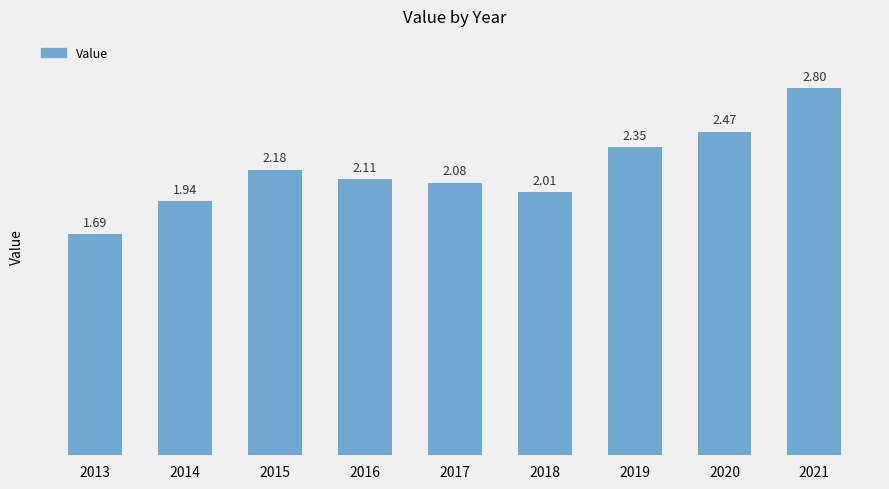

List the labels in order of value, largest first.

2021, 2020, 2019, 2015, 2016, 2017, 2018, 2014, 2013